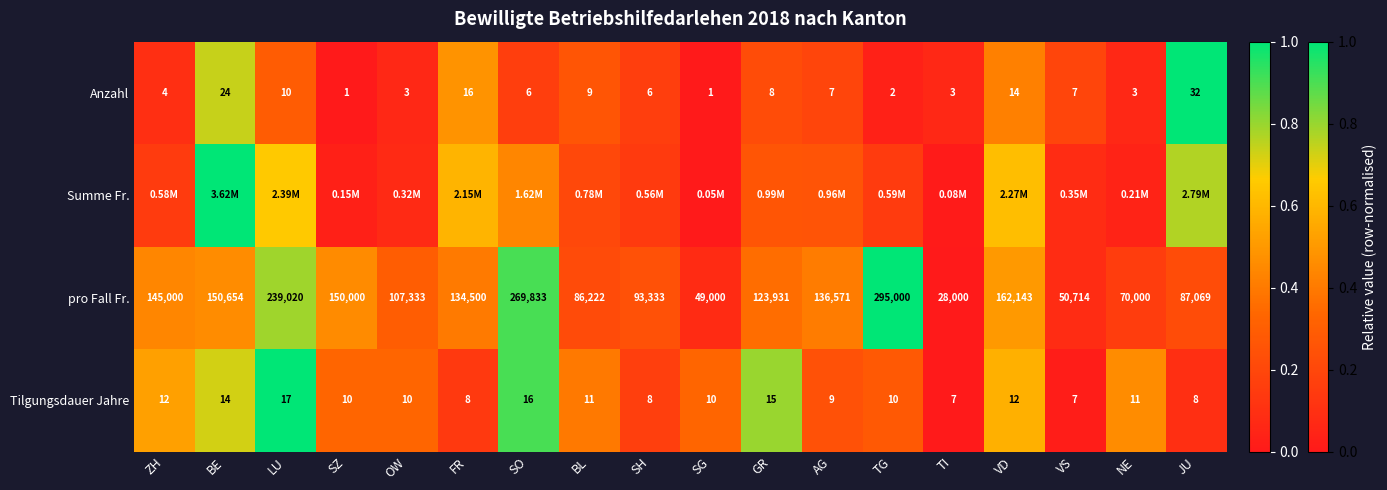

Is the value of Anzahl at NE greater than the value of pro Fall Fr. at ZH?

No